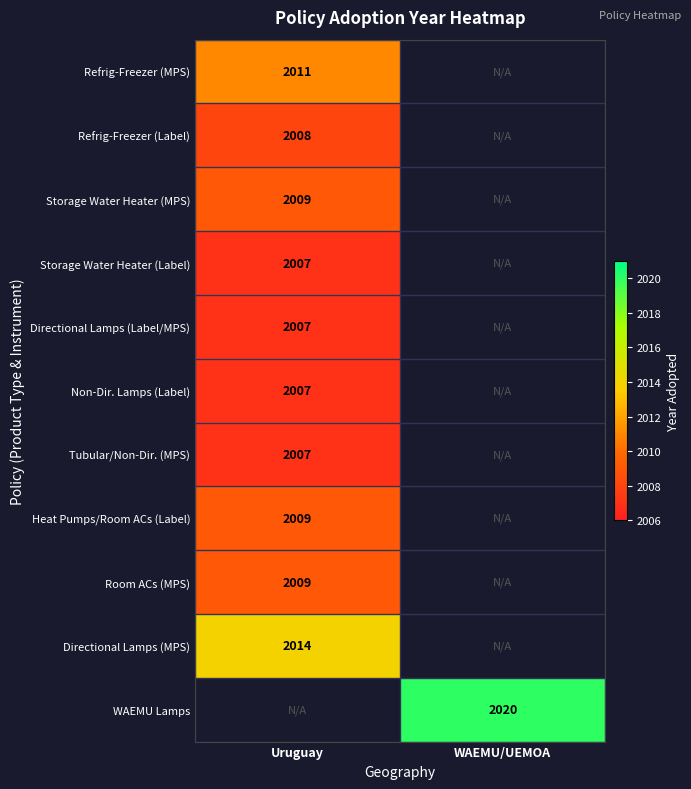

What is the difference between the highest and lowest values at Uruguay?

7.0